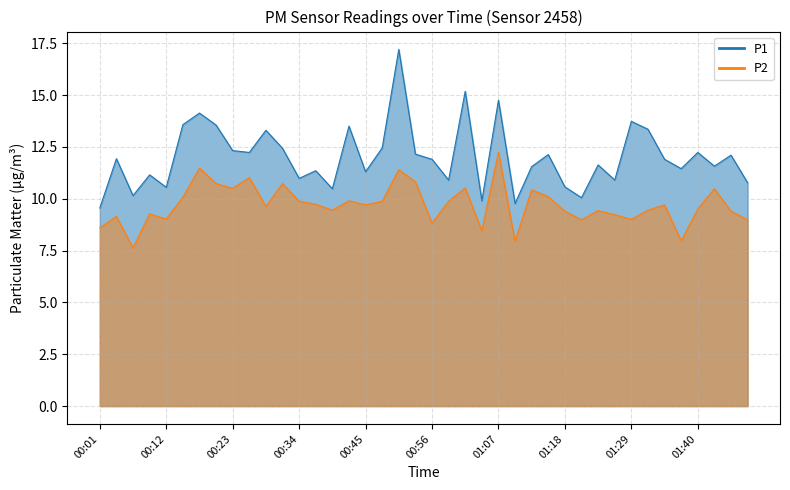

True or false: P1 and P2 intersect in this chart.

False